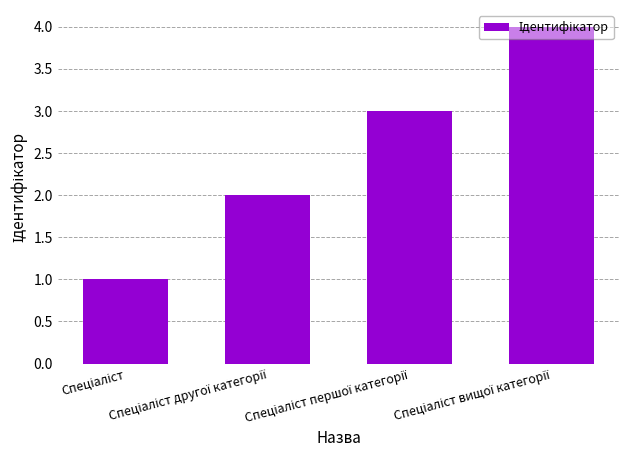

What is the sum of all values?

10